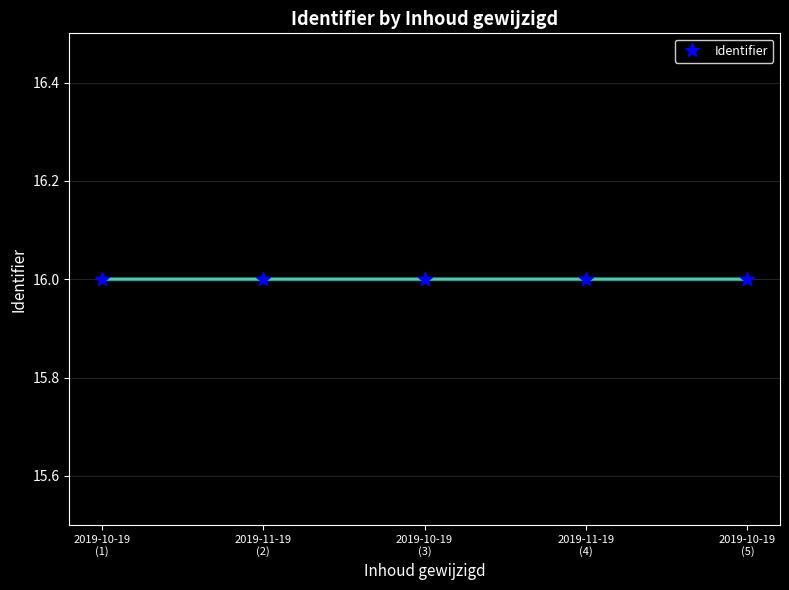

How many data points does each series have?

5